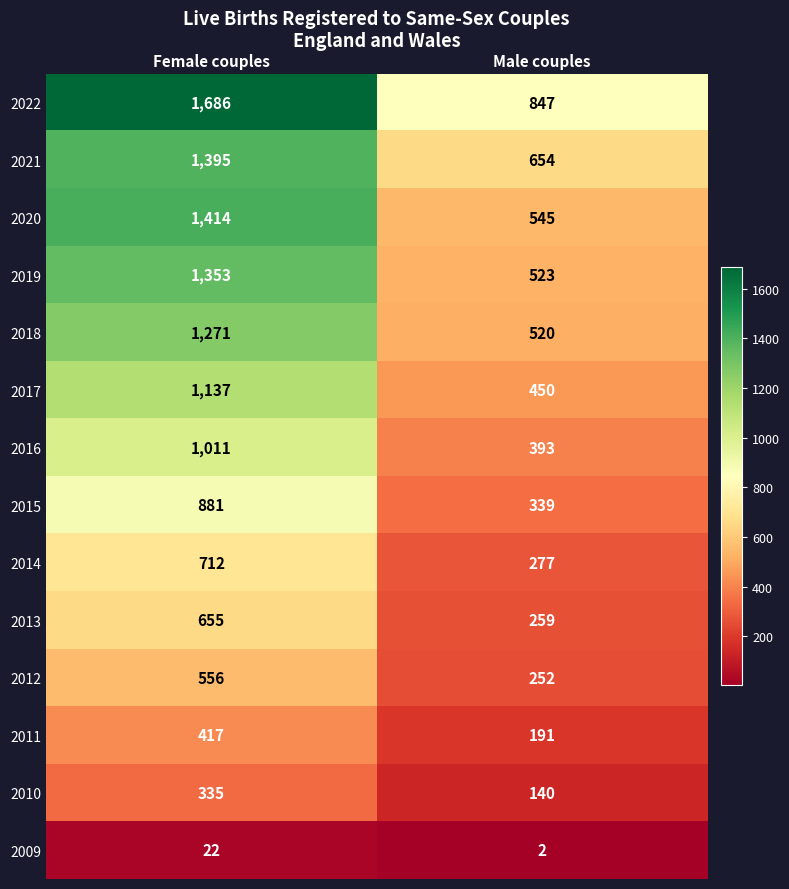

At which label is 2022 closest to 1266?

Male couples